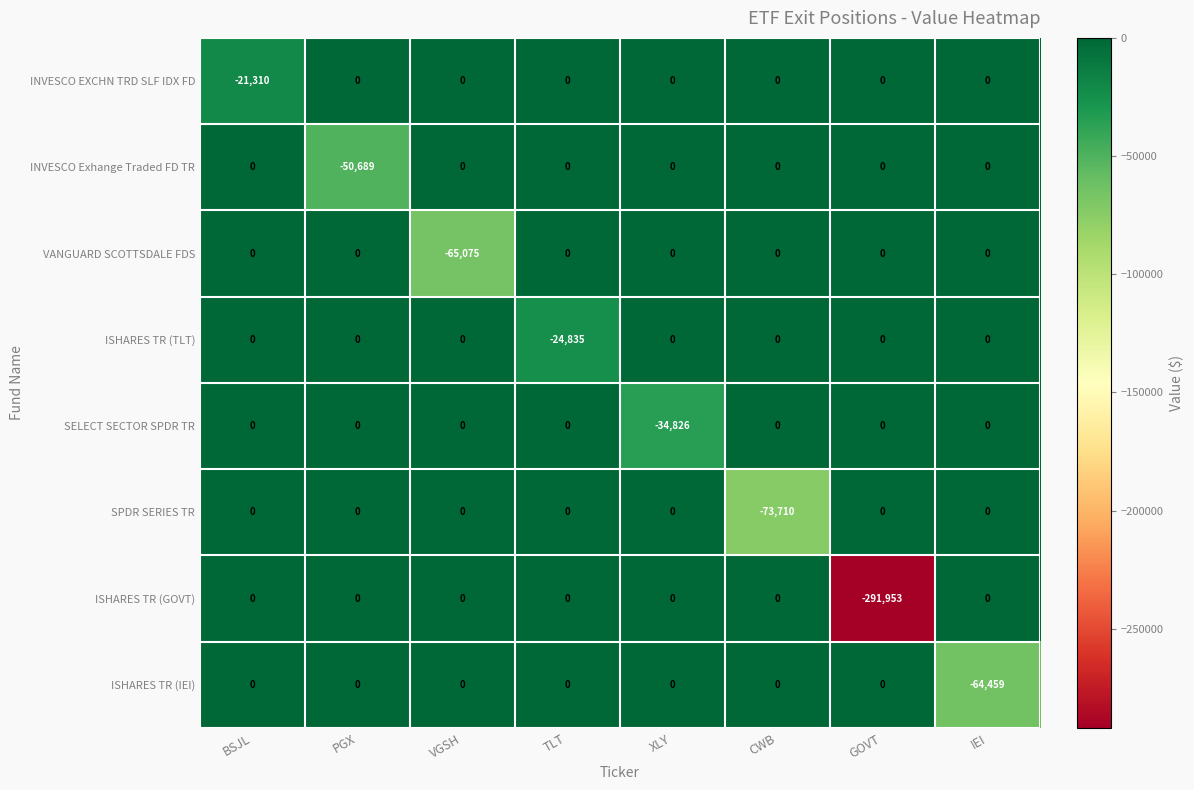

Which category has the lowest value in the ISHARES TR (IEI) series?

IEI